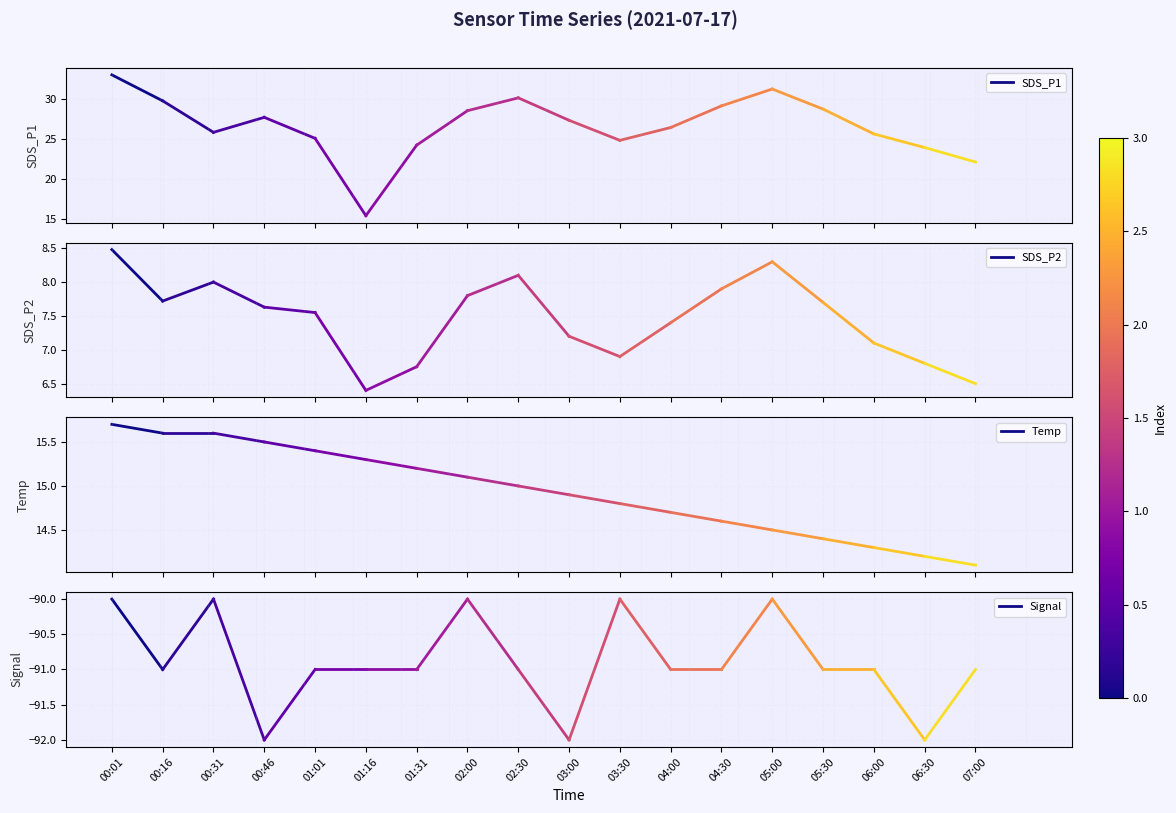

Which series has the widest spread of values?

SDS_P1